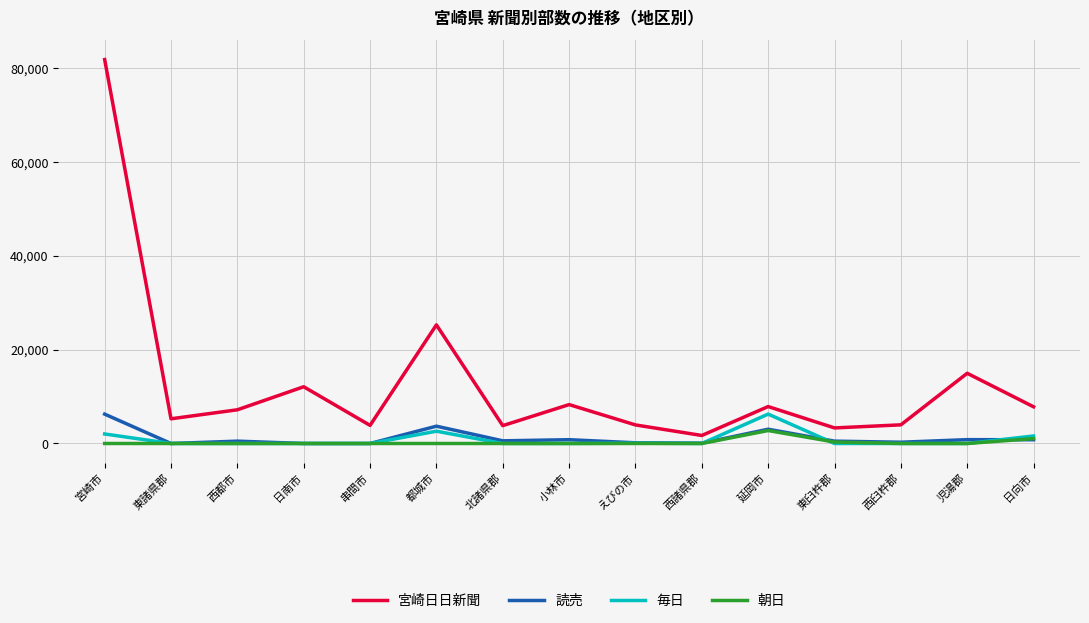

At how many categories does at least one series exceed 45155?

1